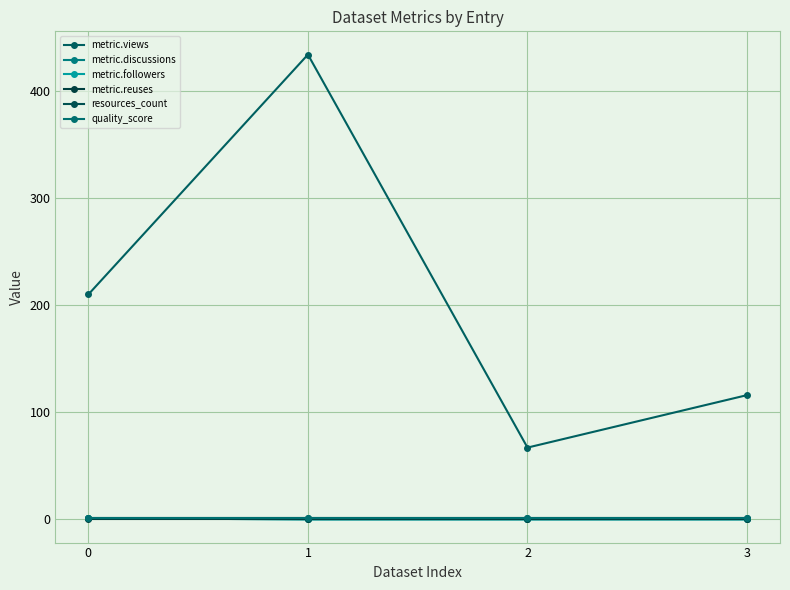

Reading left to right, list all the values displayed in this chart.

metric.views: 210.0	434.0	67.0	116.0
metric.discussions: 1.0	0.0	0.0	0.0
metric.followers: 1.0	0.0	0.0	0.0
metric.reuses: 0.0	0.0	0.0	0.0
resources_count: 1.0	1.0	1.0	1.0
quality_score: 0.9	0.9	0.9	0.9